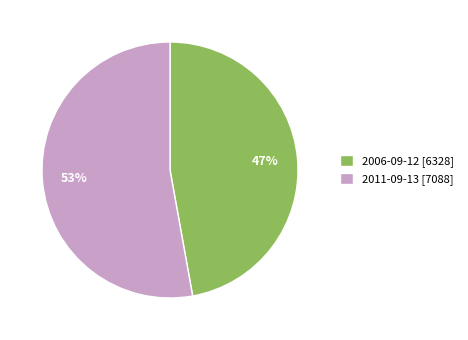

Rank the categories by value from highest to lowest.

2011-09-13, 2006-09-12